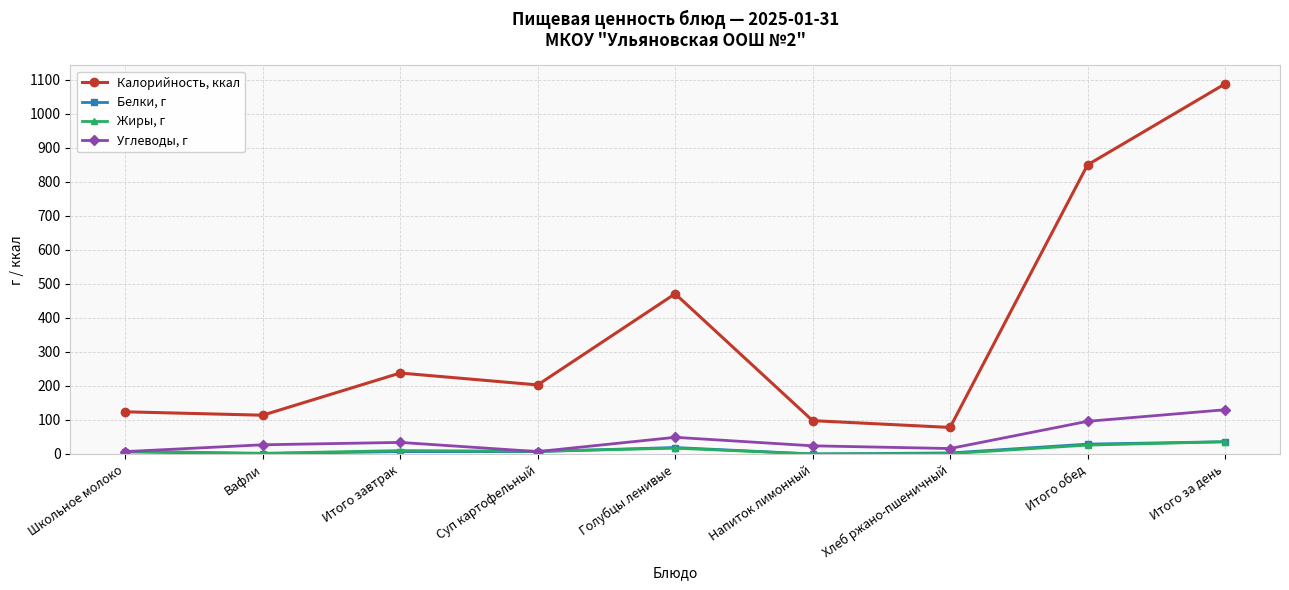

Between which two adjacent categories do Углеводы, г and Жиры, г first intersect?

Школьное молоко and Вафли